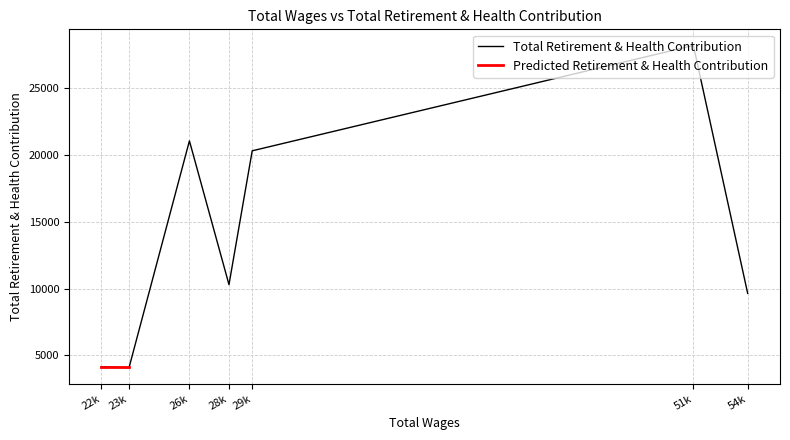

At which category does the chart reach its peak across all series?

51k